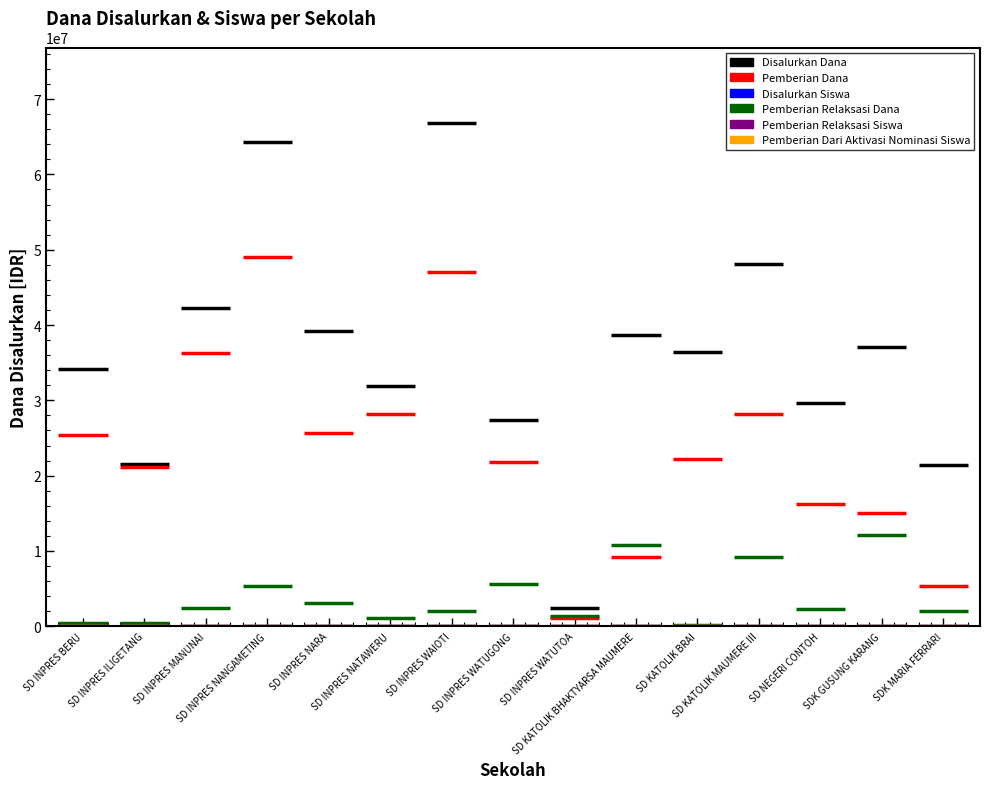

True or false: Pemberian Dana has a value of 1125000 at SD INPRES WATUTOA.

True